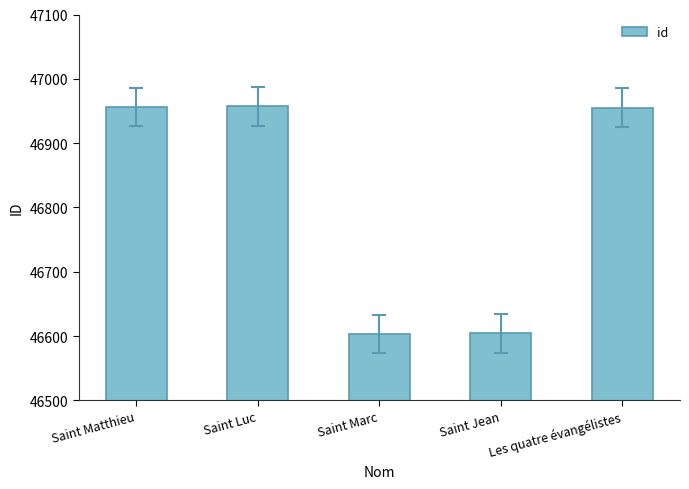

The chart shows a value of 46955 at Les quatre évangélistes. True or false?

True